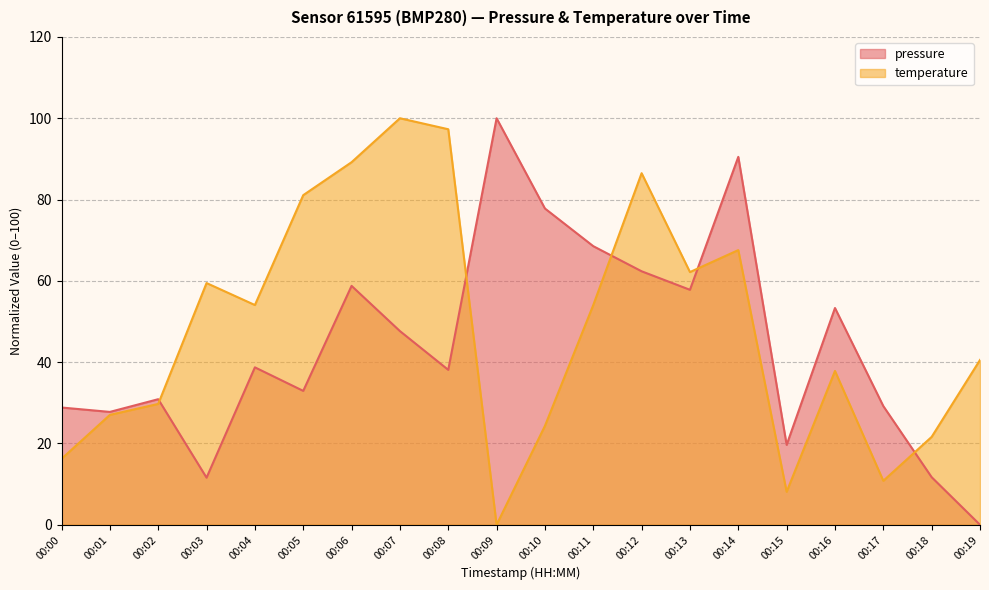

How many data points does each series have?

20